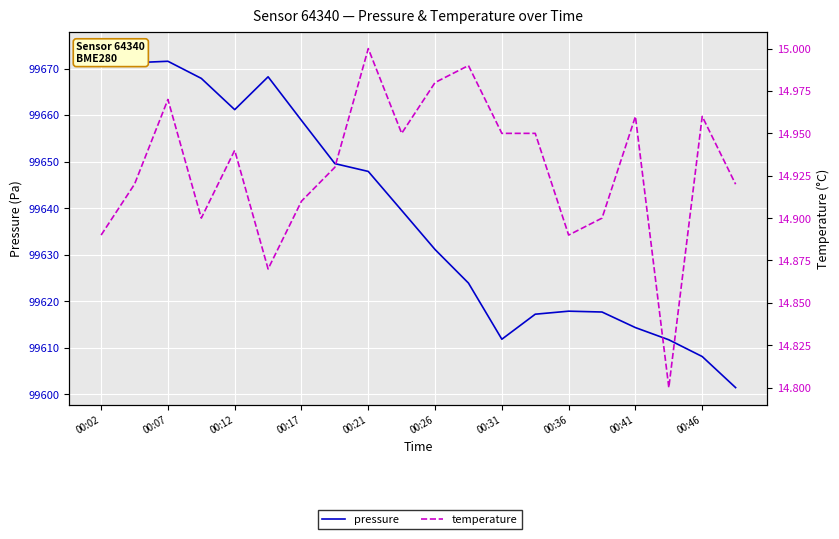

How many data points in pressure are above 99639?

10